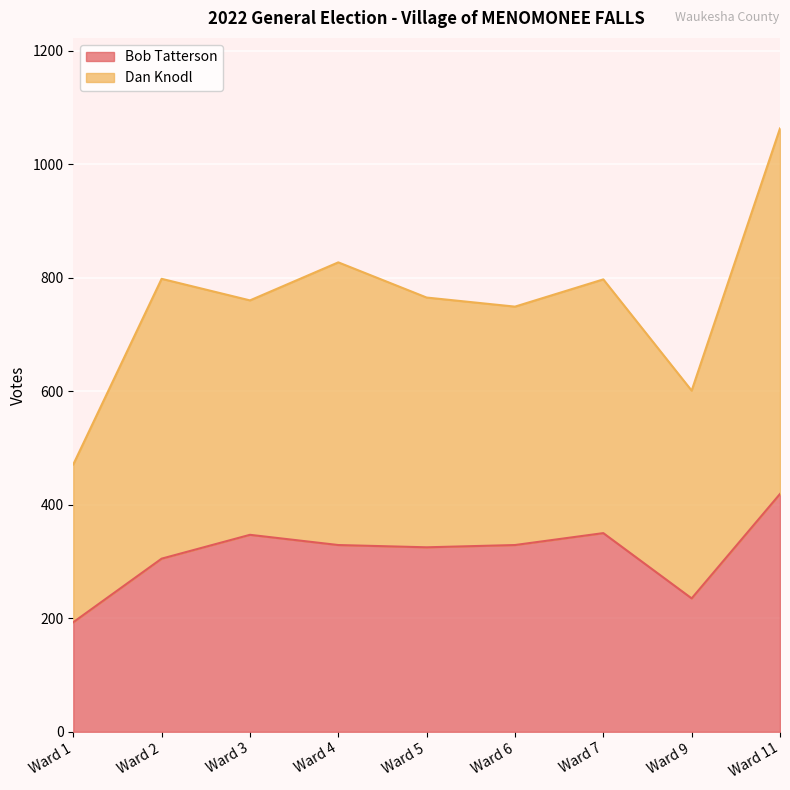

What is the ratio of the value at Ward 7 to the value at Ward 2?

1.1